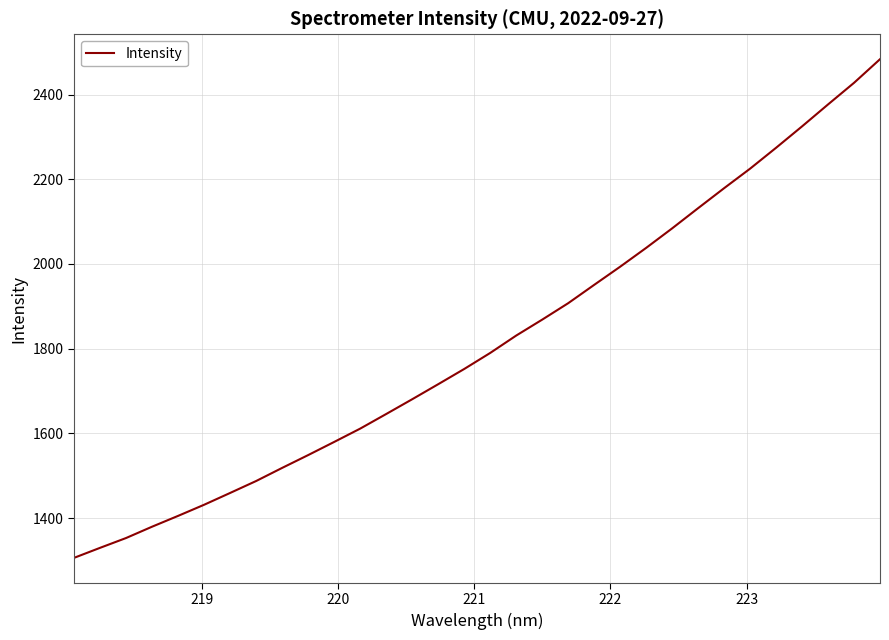

What is the maximum value shown in the chart?

2483.4